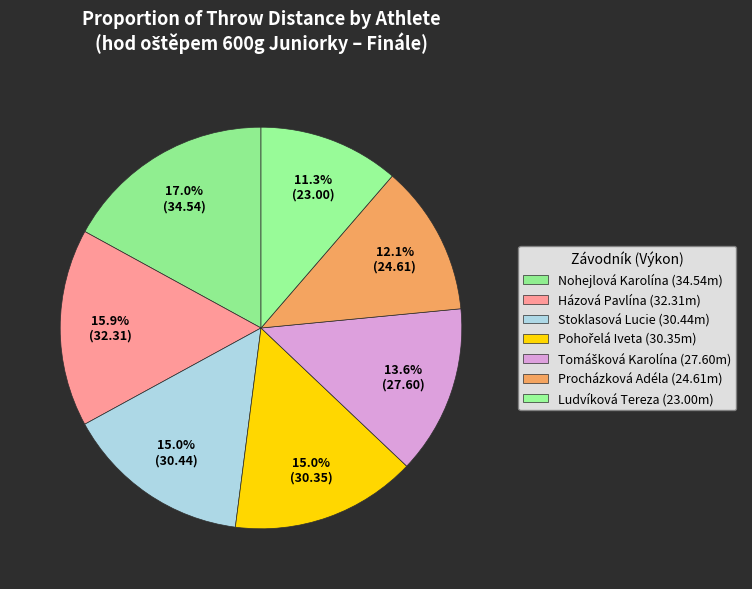

How many segments does this pie chart have?

7